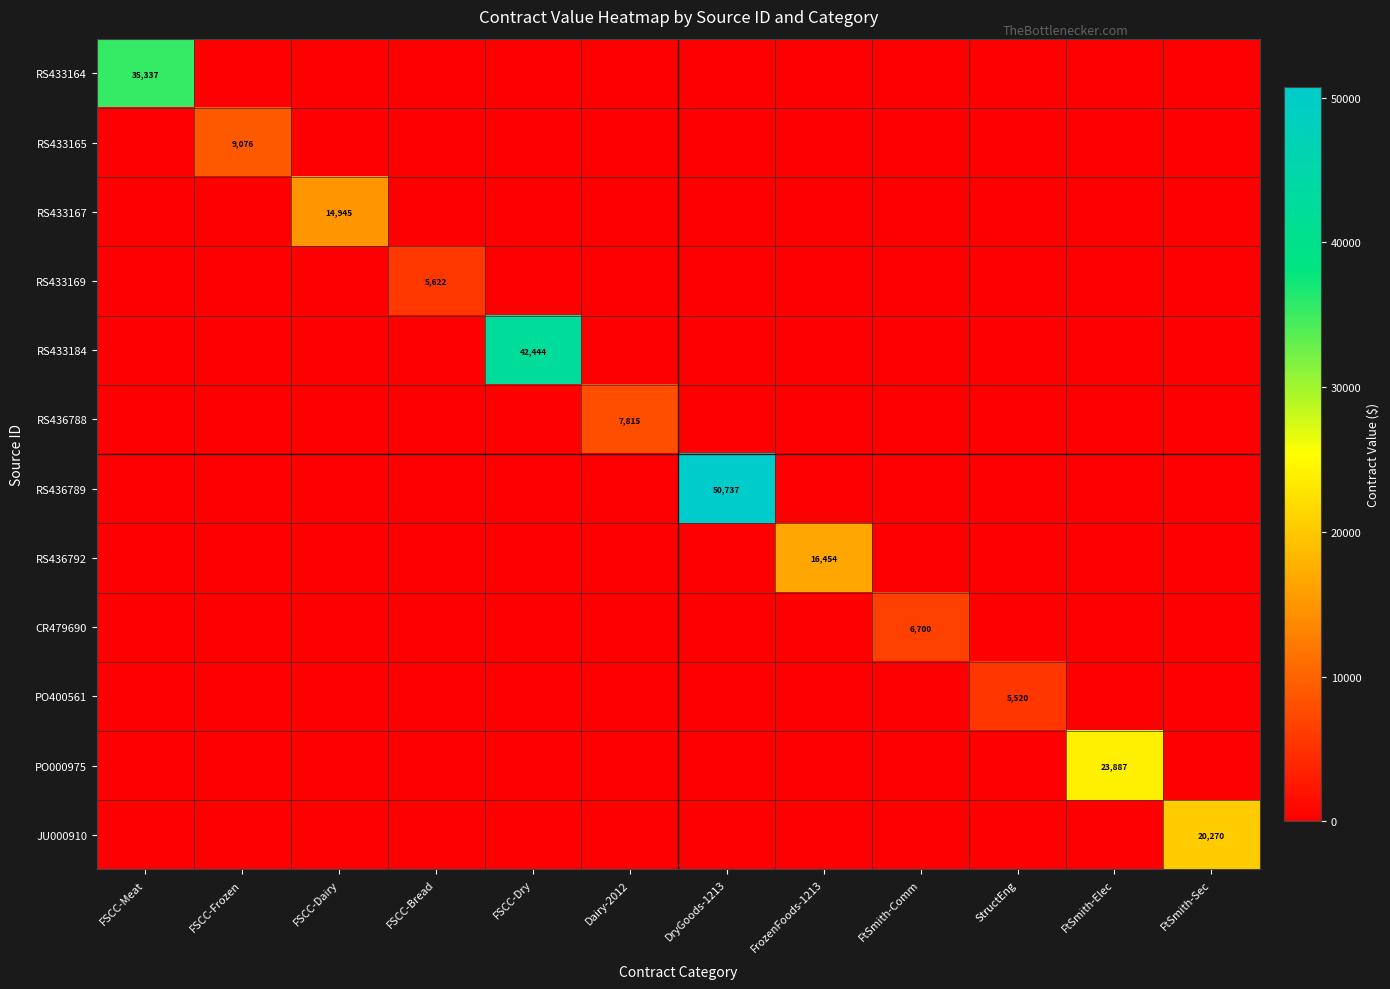

Is it true that JU000910 equals 20270 at FtSmith-Sec?

True